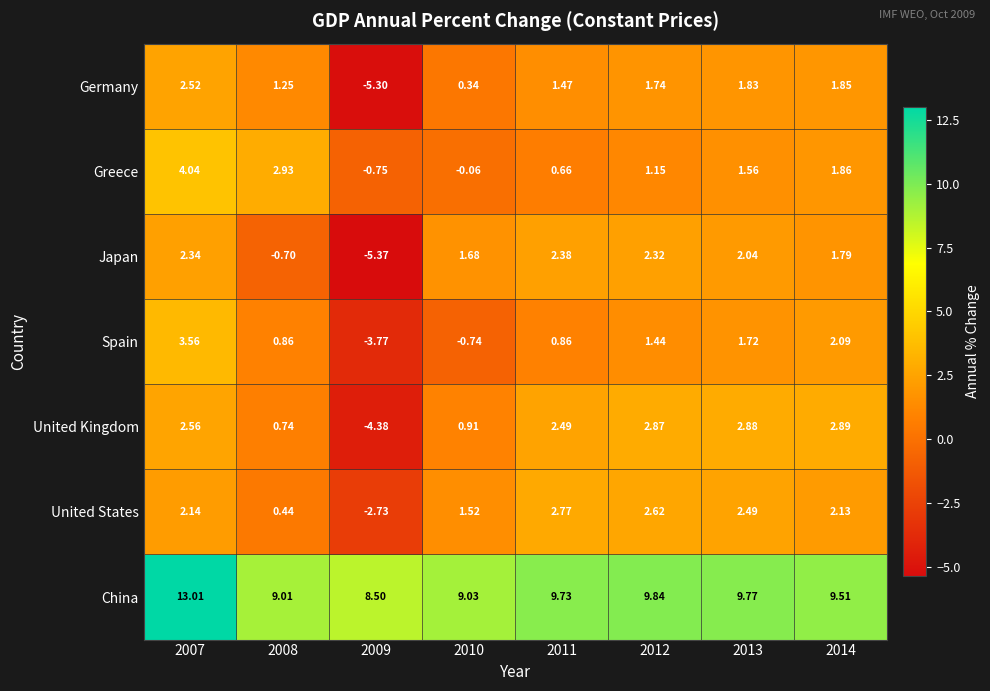

Which series has the widest spread of values?

Germany